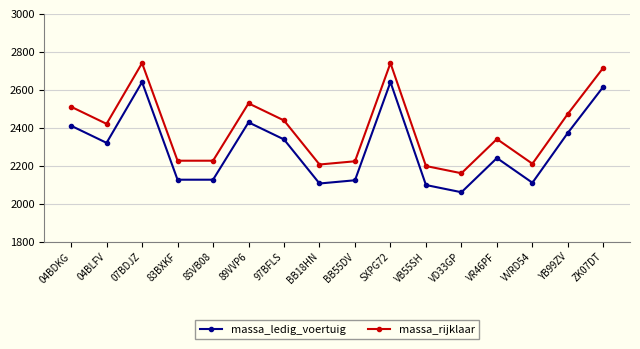

Does the chart display data point markers on the line(s)?

Yes